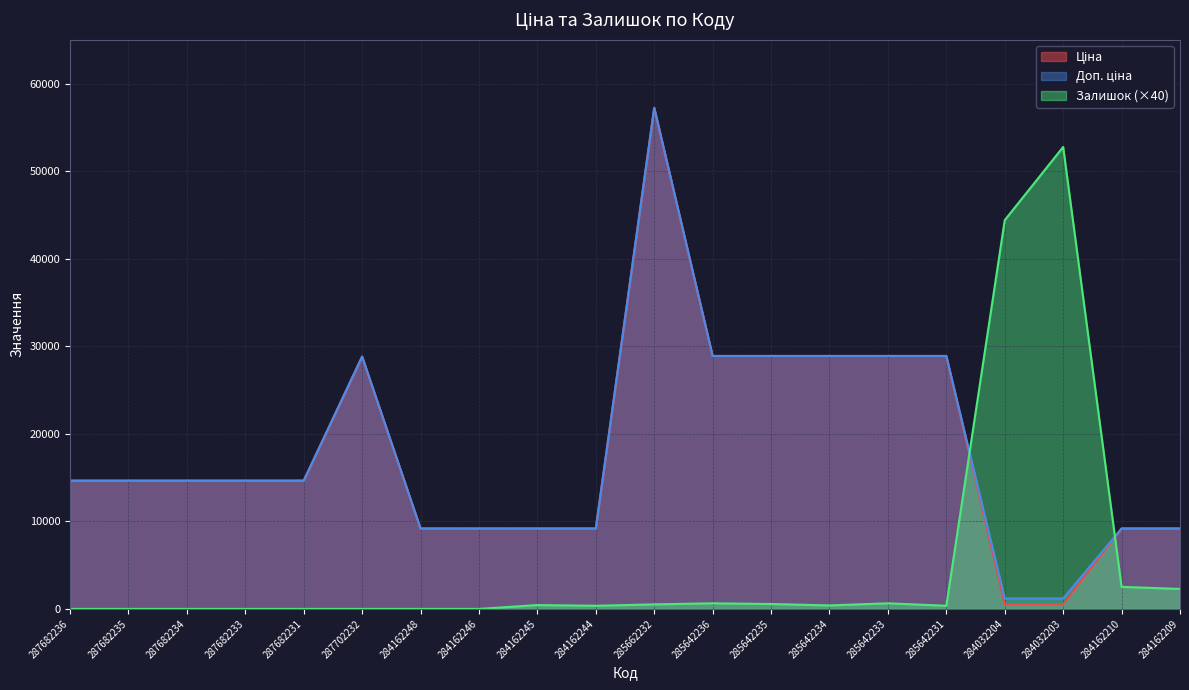

Reading right to left, transcribe all the data shown in this chart.

Ціна: 9185.1	9185.1	522.2	522.2	28890.3	28890.3	28890.3	28890.3	28890.3	57235.5	9185.1	9185.1	9185.1	9185.1	28821.8	14649.6	14649.6	14649.6	14649.6	14649.6
Доп. ціна: 9185.1	9185.1	1197.0	1197.0	28890.3	28890.3	28890.3	28890.3	28890.3	57235.5	9185.1	9185.1	9185.1	9185.1	28821.8	14649.6	14649.6	14649.6	14649.6	14649.6
Залишок: 2280.0	2520.0	52760.0	44400.0	360.0	640.0	400.0	560.0	640.0	520.0	360.0	440.0	0.0	0.0	0.0	0.0	0.0	0.0	0.0	0.0